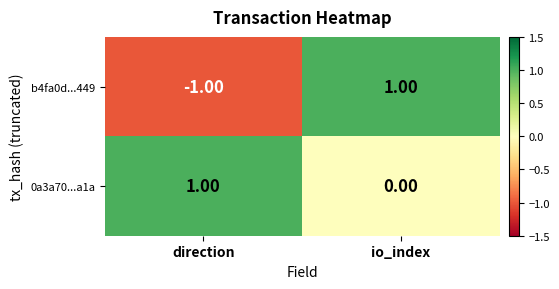

Which series has the widest spread of values?

b4fa0d...449